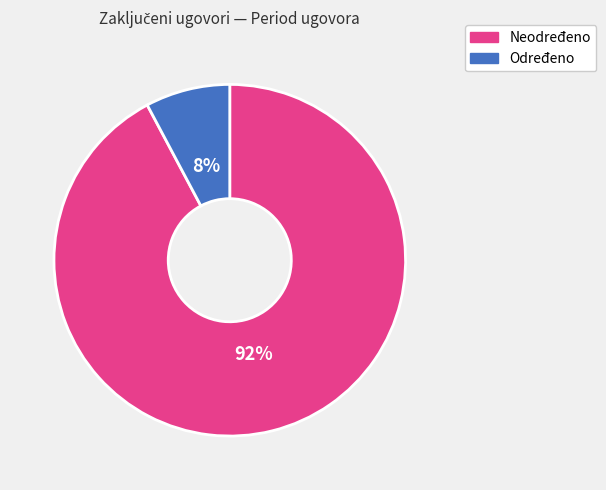

Count the number of slices in the pie.

2